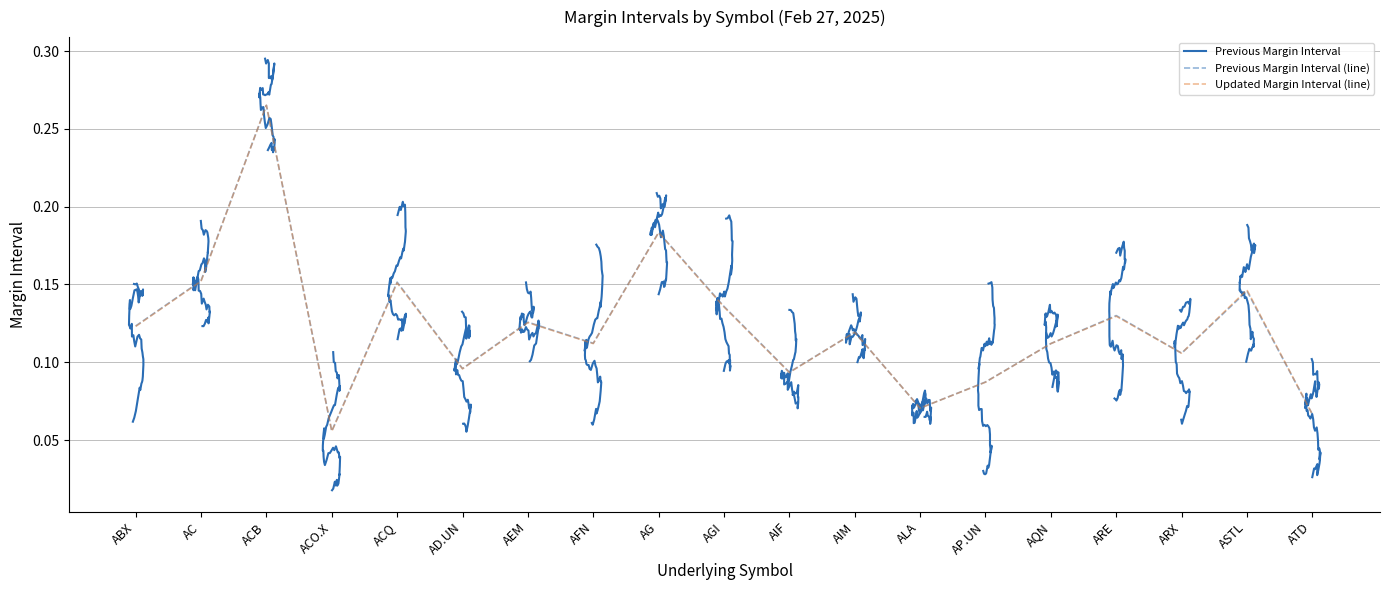

In Previous Margin Interval, how many points are higher than both neighbors (excluding endpoints)?

7